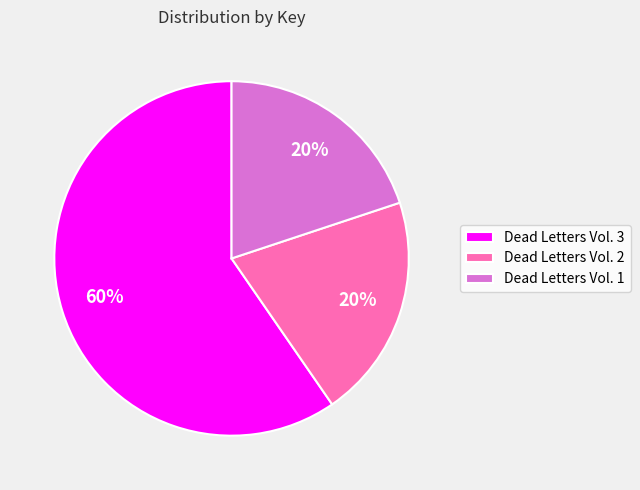

To the nearest percent, what portion does Dead Letters Vol. 2 represent?

20%